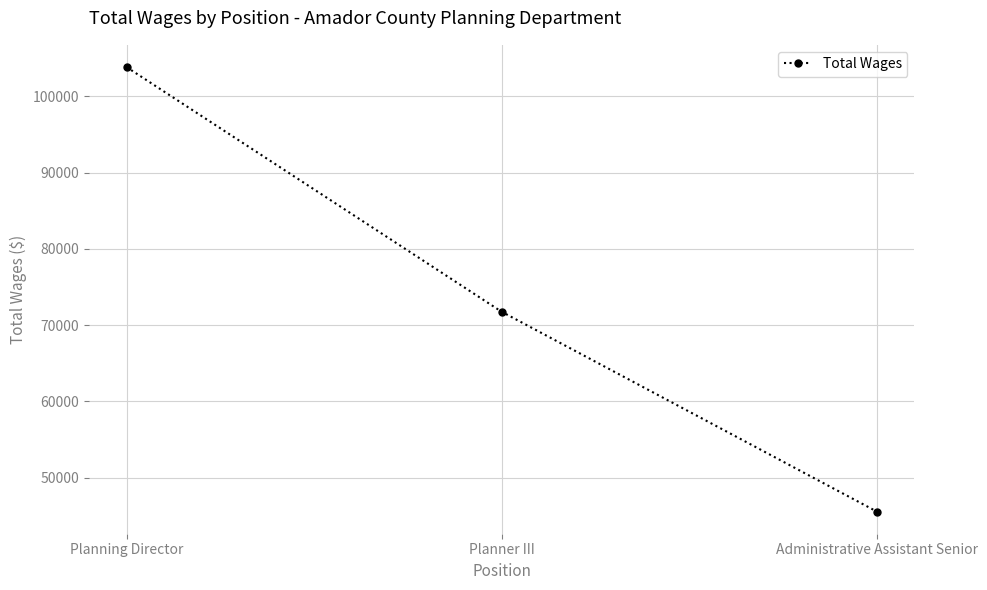

Does the chart display data point markers on the line(s)?

Yes